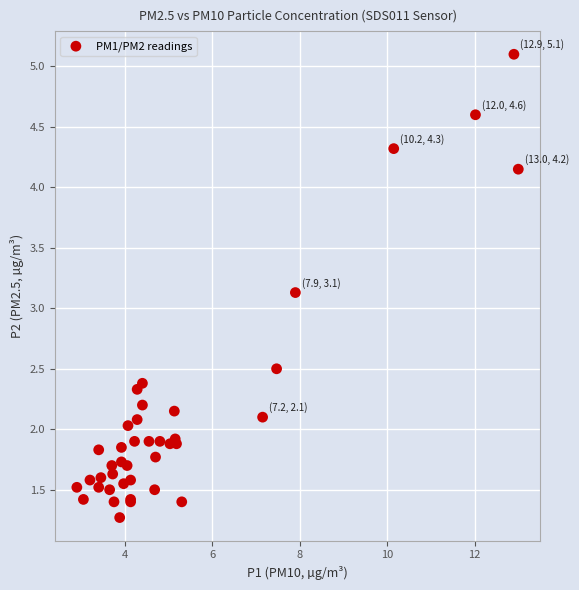

What Y value in the scatter plot is closest to 3?

3.1